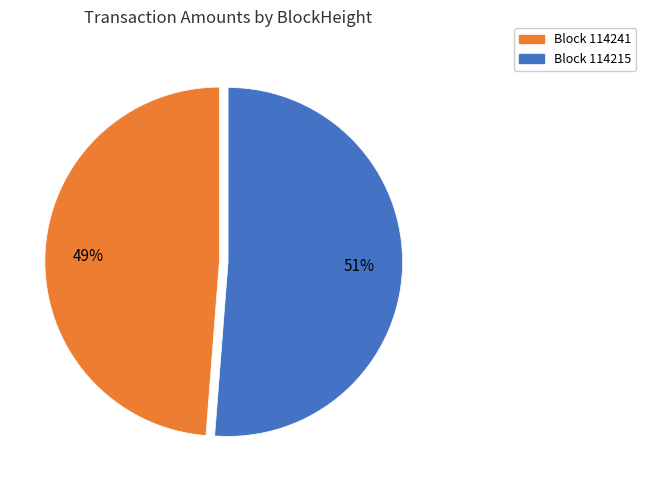

Is there a majority slice in this chart?

Yes